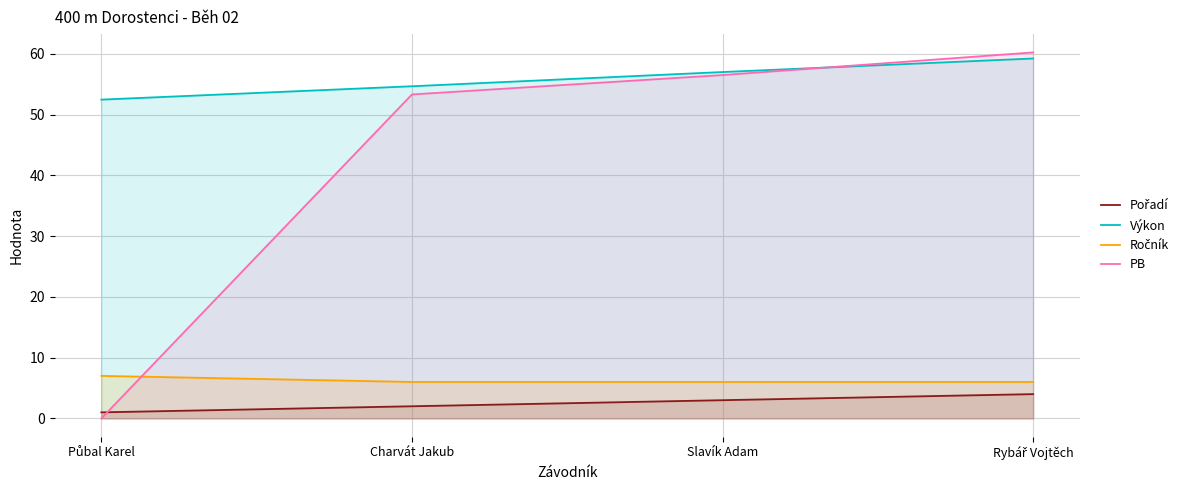

What position from the right is Charvát Jakub?

3